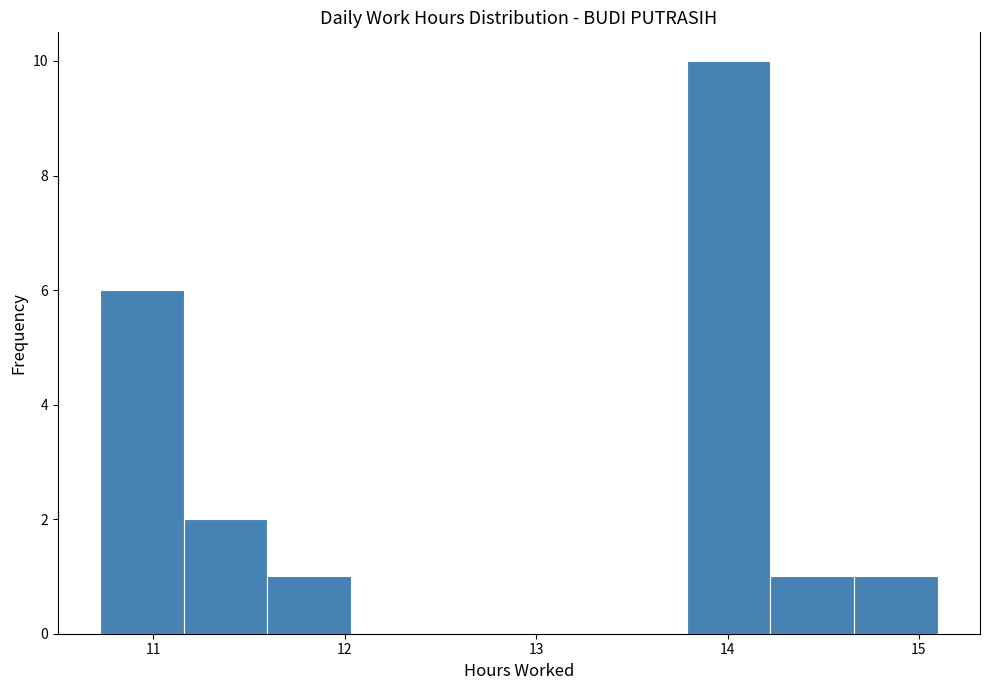

Over which range of the x-axis is the bar tallest?

13.8 to 14.2